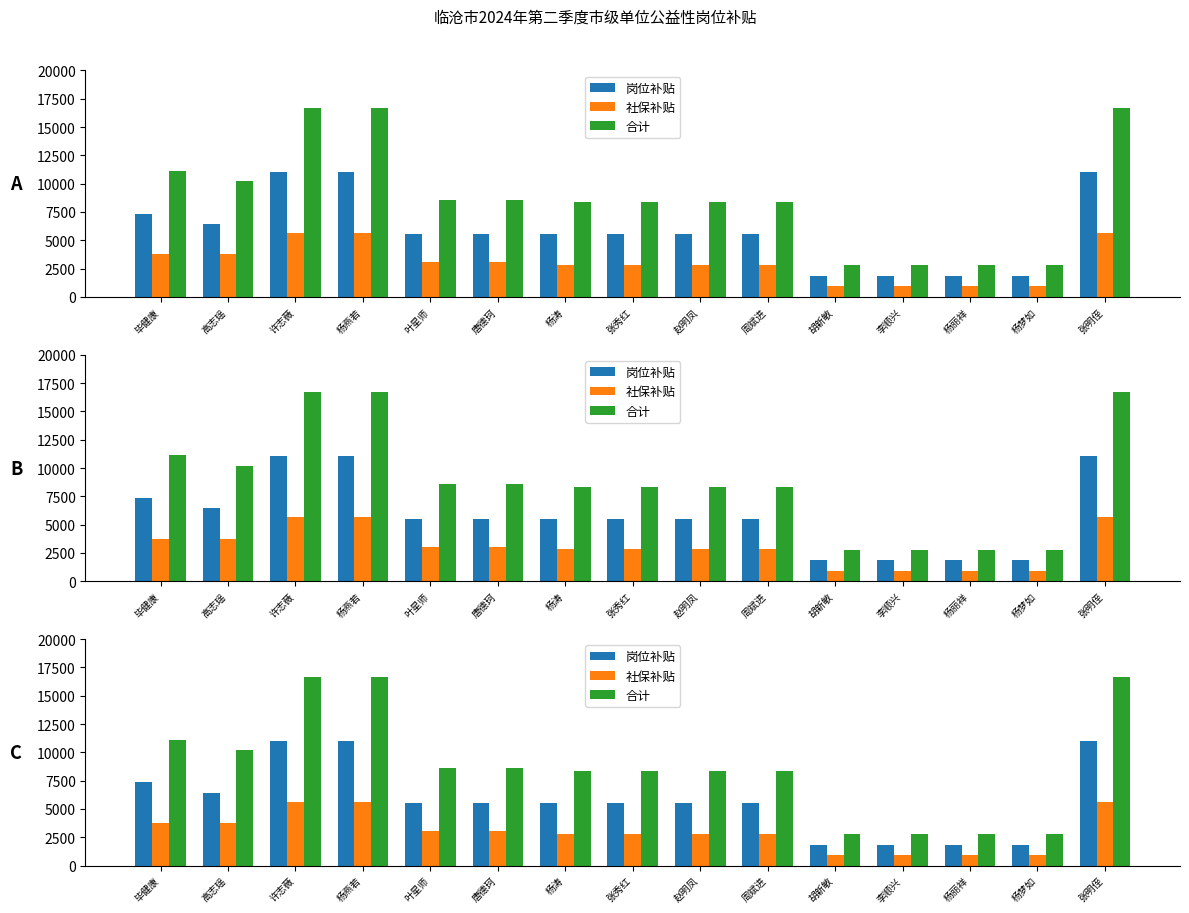

What is the difference between the maximum and minimum values in the 合计 series?

13903.4